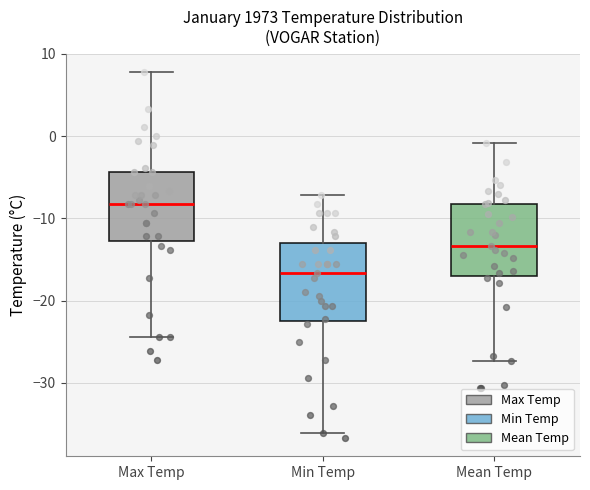

Reading left to right, read every box against the y-axis: the position of its median line, the range the box covers, and the ends of its whiskers. The values are not printed on the chart, so give them approximately, as read against the axis.

Max Temp: median -8, box -13 to -4, whiskers -24 to 8
Min Temp: median -17, box -22 to -13, whiskers -36 to -7
Mean Temp: median -13, box -17 to -8, whiskers -27 to -1